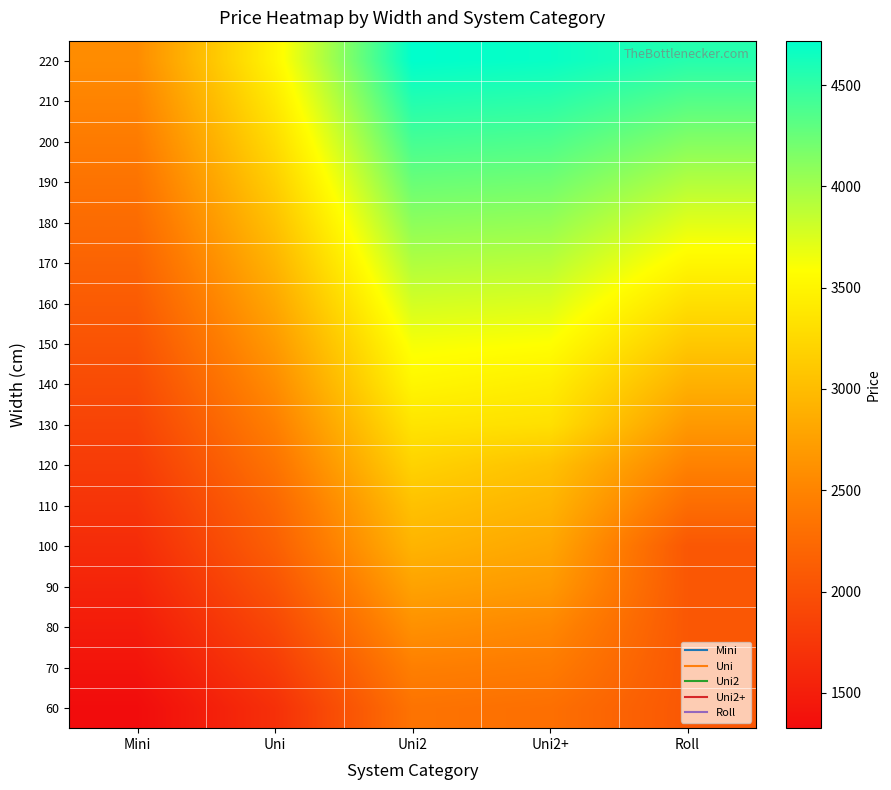

Reading left to right, list all the values displayed in this chart.

60: Mini=1326	Uni=1677	Uni2=2340	Uni2+=2301	Roll=2067
70: Mini=1404	Uni=1794	Uni2=2457	Uni2+=2418	Roll=2067
80: Mini=1482	Uni=1911	Uni2=2613	Uni2+=2535	Roll=2067
90: Mini=1560	Uni=2028	Uni2=2769	Uni2+=2691	Roll=2067
100: Mini=1638	Uni=2145	Uni2=2925	Uni2+=2808	Roll=2067
110: Mini=1716	Uni=2223	Uni2=3042	Uni2+=2925	Roll=2274
120: Mini=1794	Uni=2340	Uni2=3198	Uni2+=3042	Roll=2480
130: Mini=1872	Uni=2457	Uni2=3354	Uni2+=3315	Roll=2687
140: Mini=1950	Uni=2574	Uni2=3510	Uni2+=3432	Roll=2894
150: Mini=2028	Uni=2691	Uni2=3627	Uni2+=3588	Roll=3101
160: Mini=2106	Uni=2808	Uni2=3783	Uni2+=3744	Roll=3307
170: Mini=2184	Uni=2925	Uni2=3939	Uni2+=3900	Roll=3514
180: Mini=2262	Uni=3042	Uni2=4095	Uni2+=4056	Roll=3721
190: Mini=2340	Uni=3159	Uni2=4251	Uni2+=4212	Roll=3927
200: Mini=2418	Uni=3276	Uni2=4407	Uni2+=4368	Roll=4134
210: Mini=2496	Uni=3393	Uni2=4563	Uni2+=4524	Roll=4341
220: Mini=2574	Uni=3510	Uni2=4719	Uni2+=4680	Roll=4547